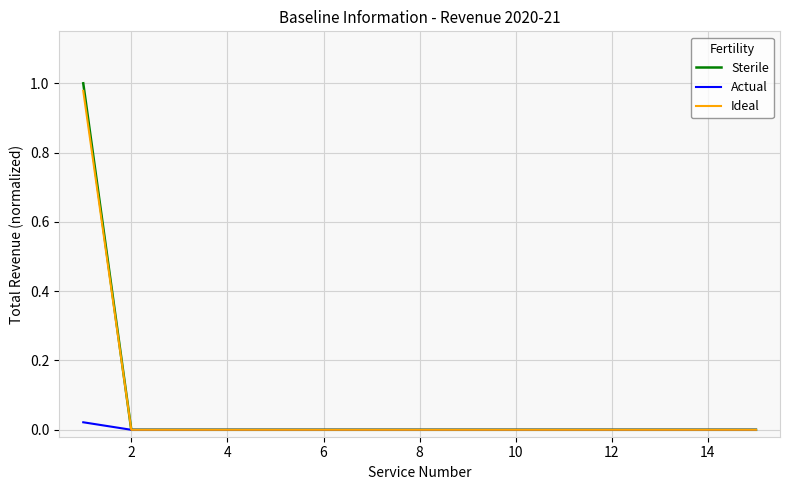

Is this an area chart (filled region under the line)?

No